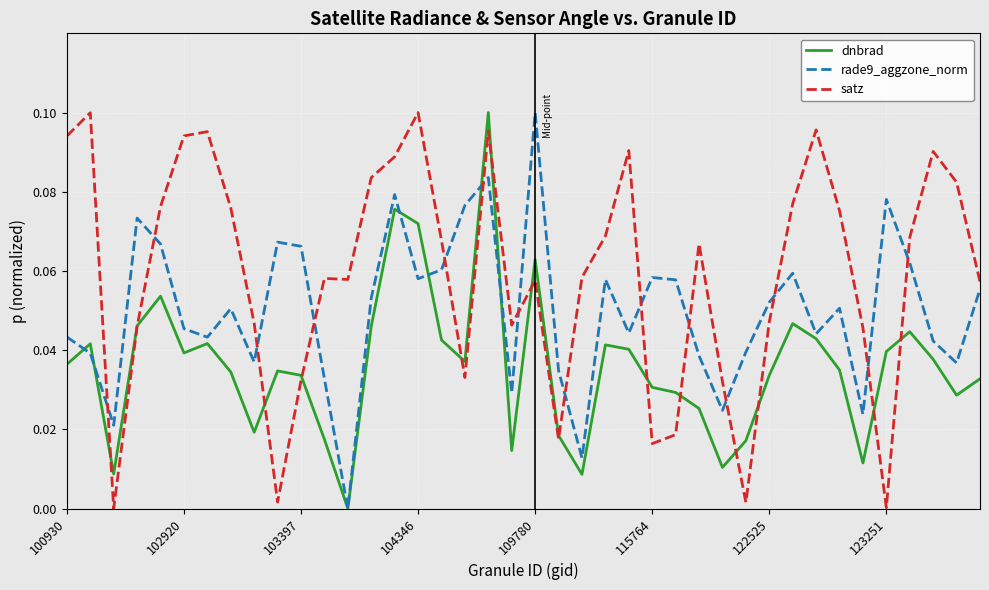

Does the chart display data point markers on the line(s)?

No